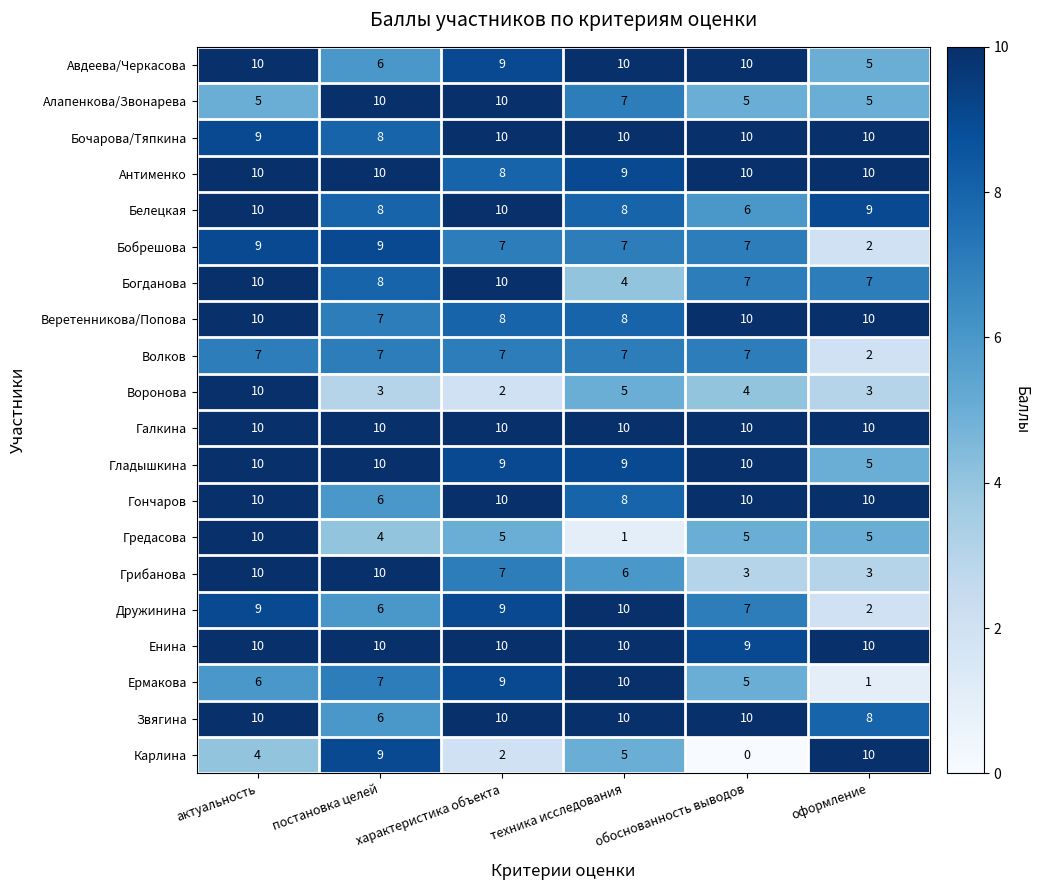

Where is Антименко nearest to the value 9?

техника исследования